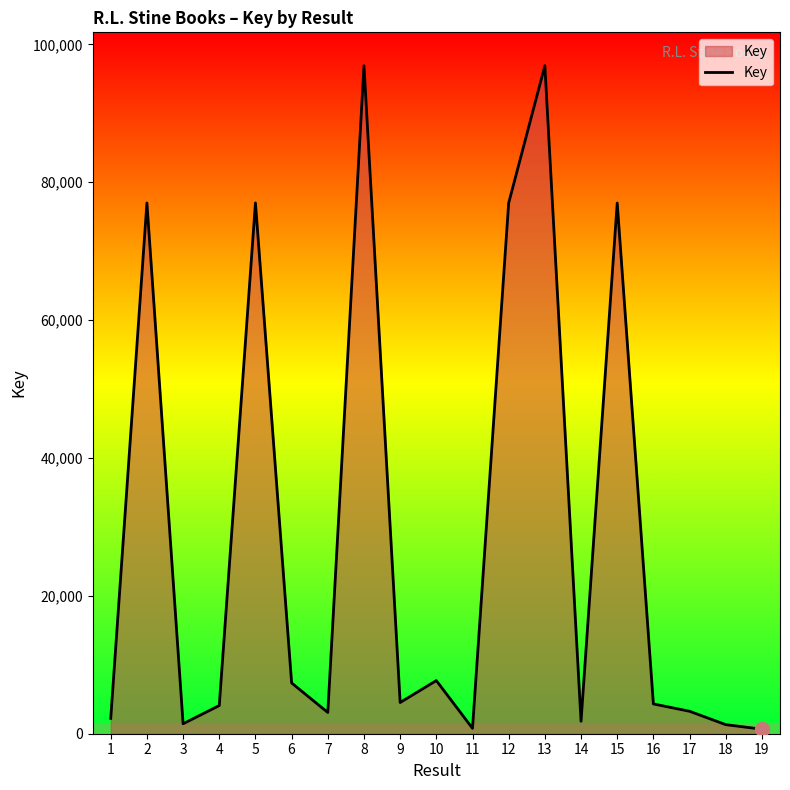

What is the difference between the maximum and minimum values?

96234